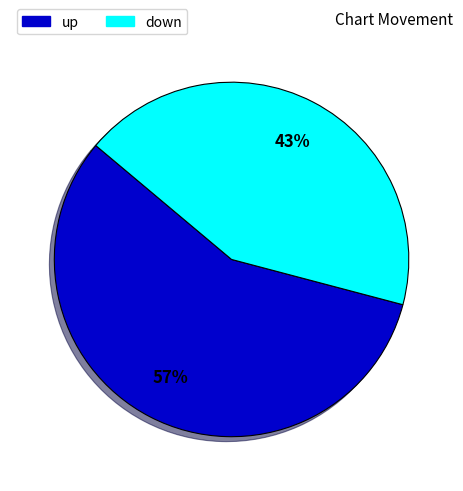

Combined, do up and down account for over 50%?

Yes